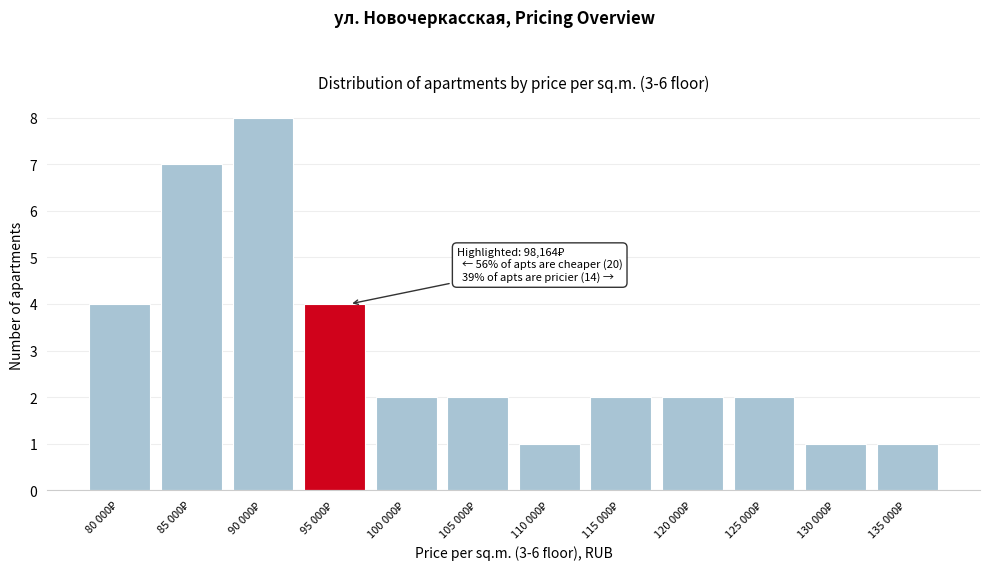

Reading left to right, what are all the values shown in this chart?

4	7	8	4	2	2	1	2	2	2	1	1